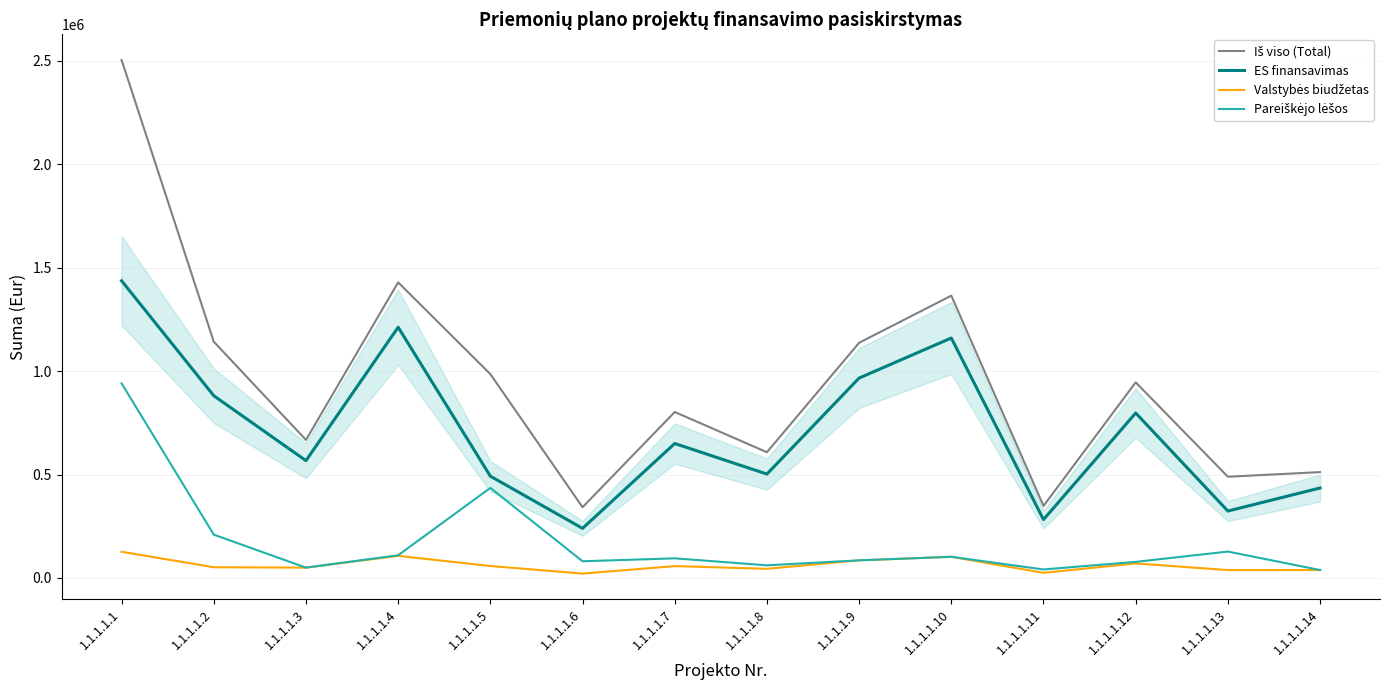

Which label corresponds to the largest value in the chart?

1.1.1.1.1